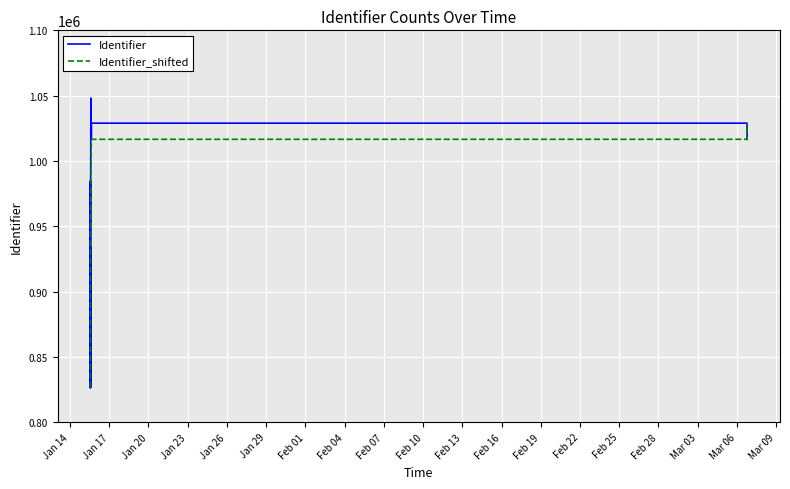

What is the greatest value displayed?

1048013